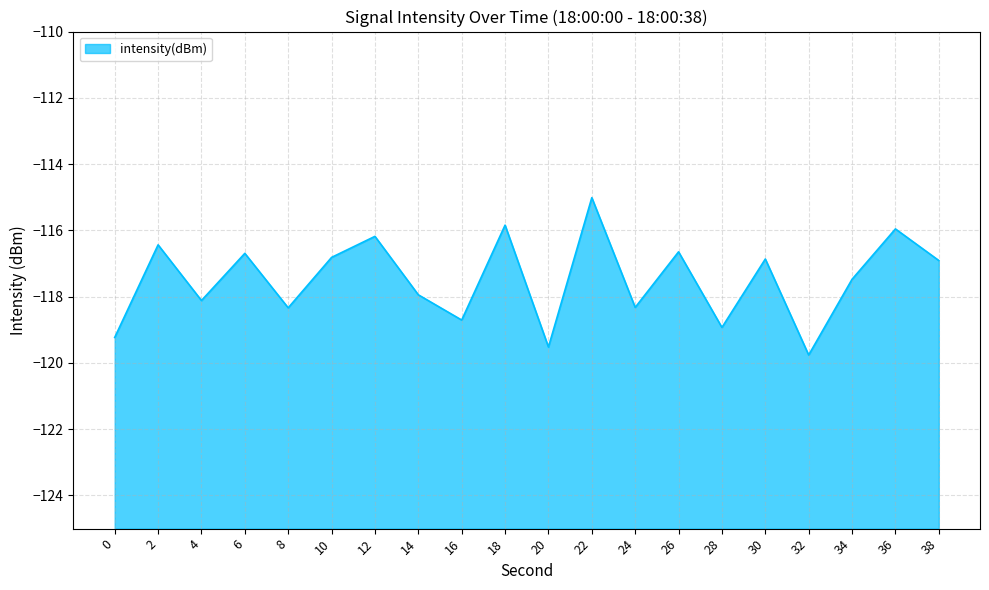

At which label does the data first exceed -116?

18